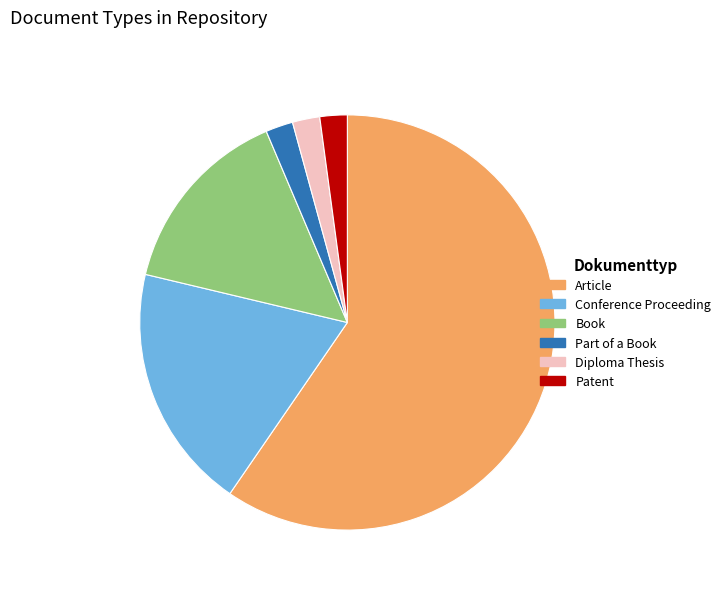

Is it true that Book is 1% of the pie?

False